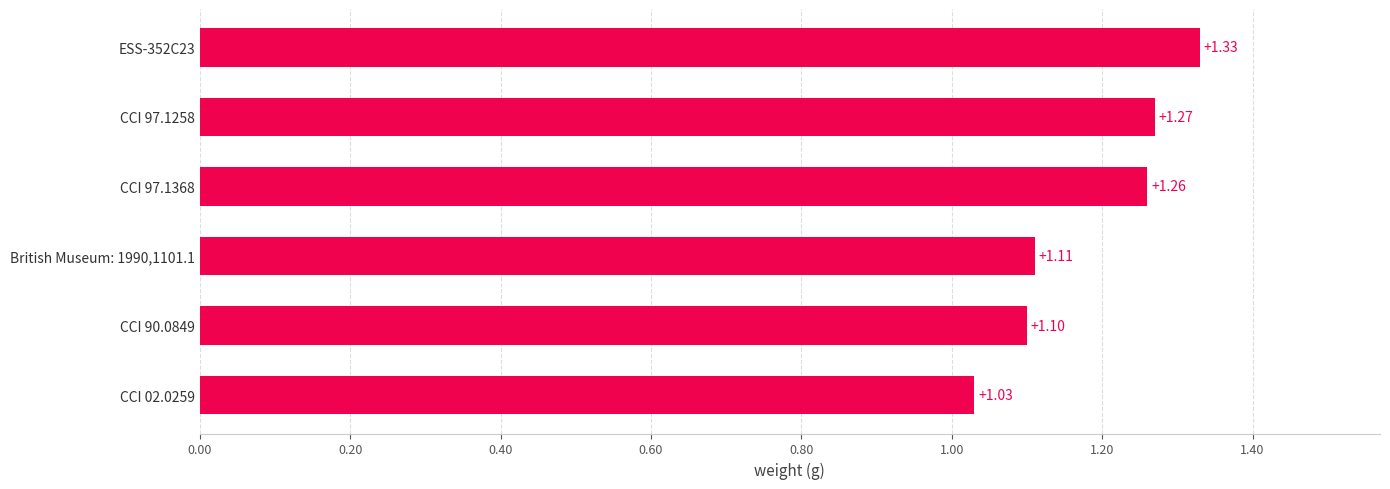

List the labels in order of value, largest first.

ESS-352C23, CCI 97.1258, CCI 97.1368, British Museum: 1990,1101.1, CCI 90.0849, CCI 02.0259